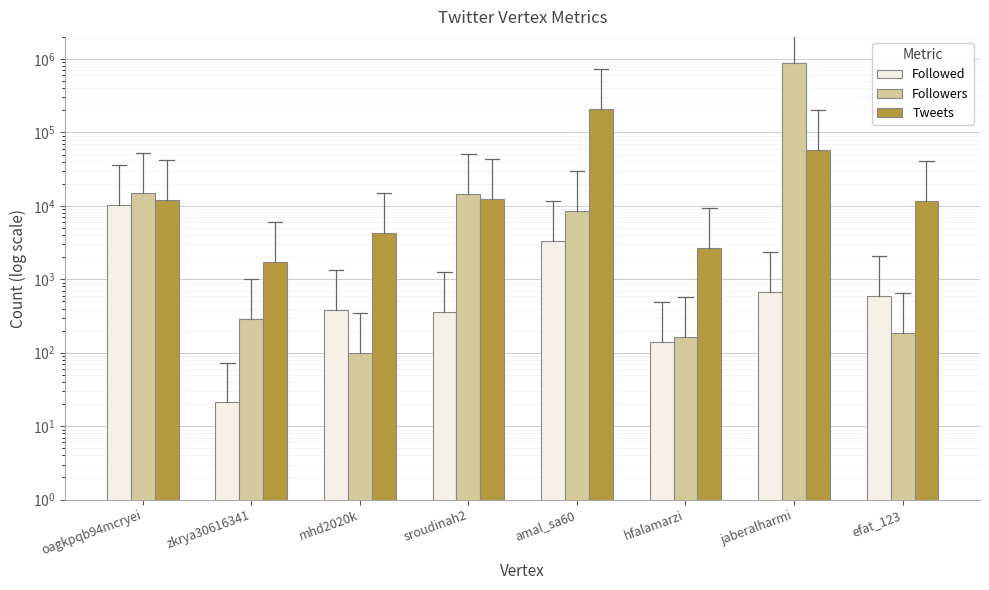

How many bars are there in each group?

3